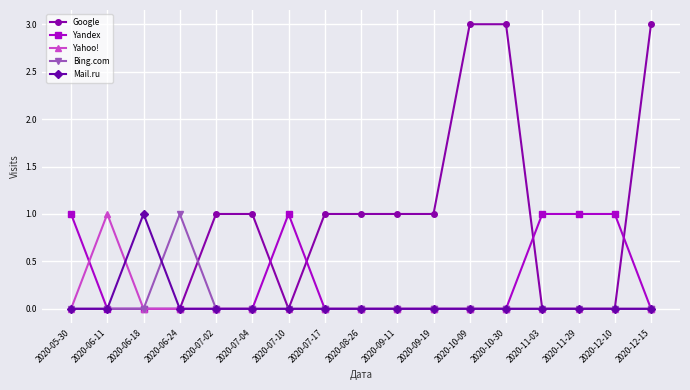

Which series has the largest total across all categories?

Google